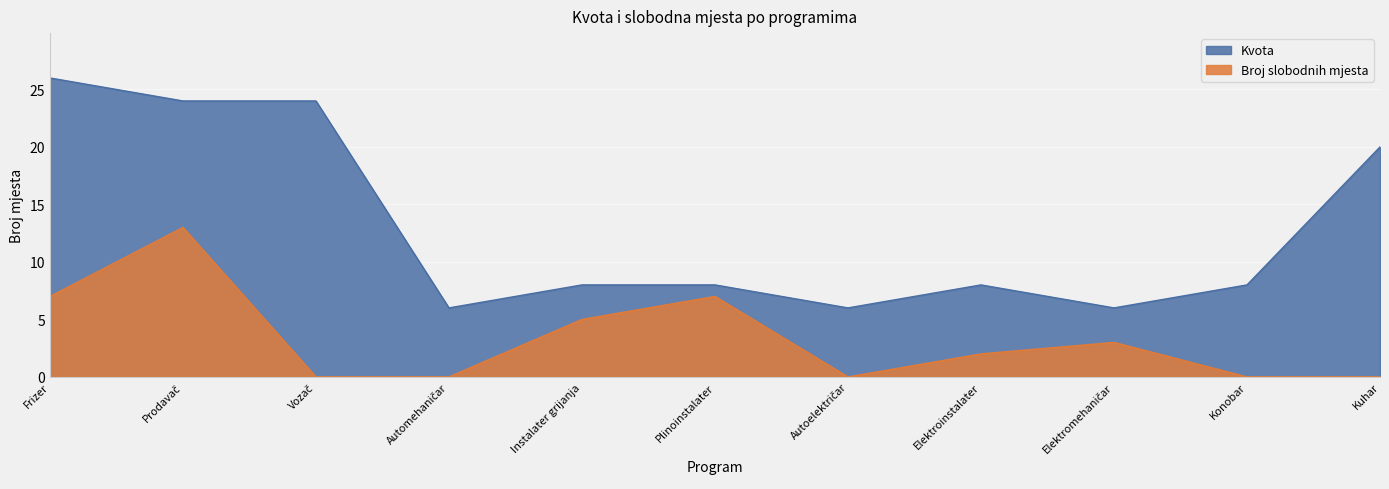

True or false: Broj slobodnih mjesta and Kvota cross at least once.

False